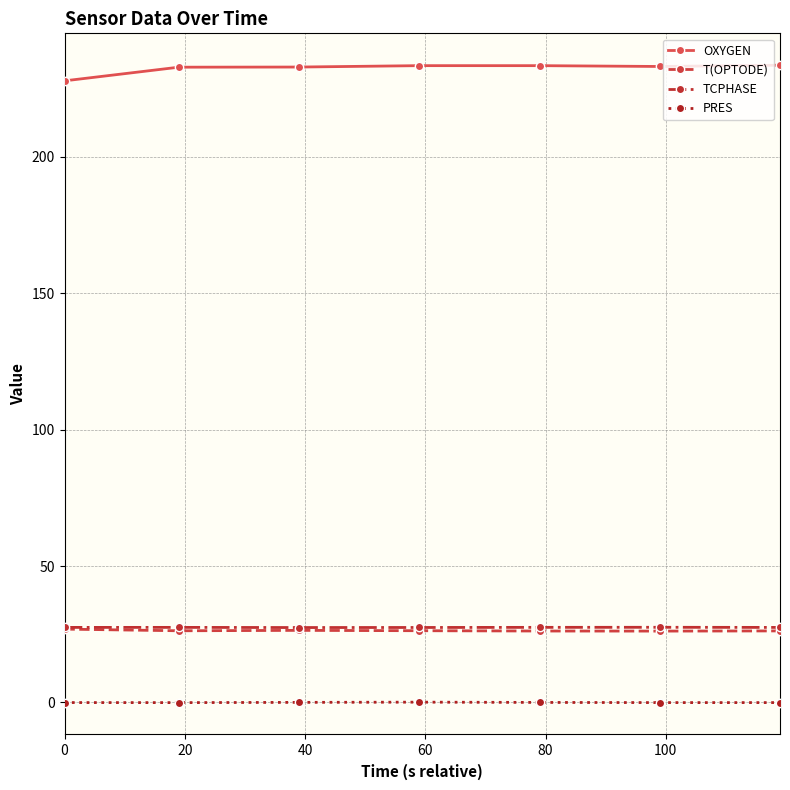

True or false: OXYGEN and TCPHASE intersect in this chart.

False